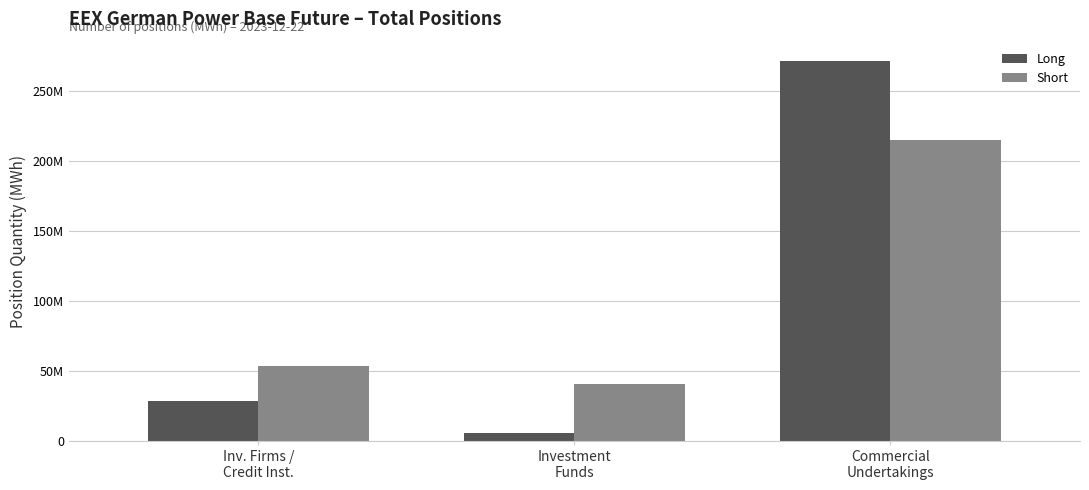

What value does the Short series have at Inv. Firms /
Credit Inst.?

53790160.0